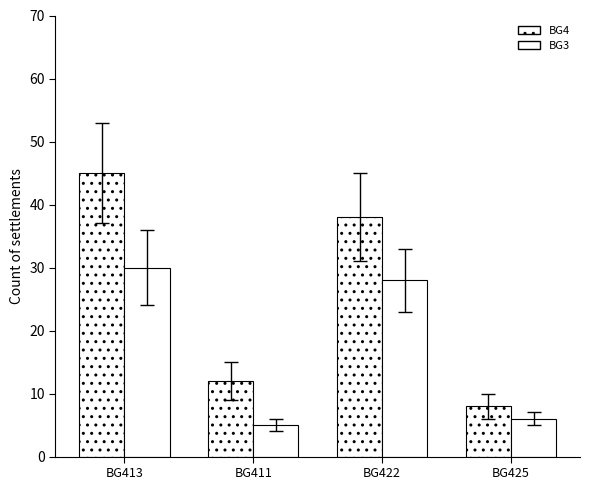

Count the number of data series in this chart.

2